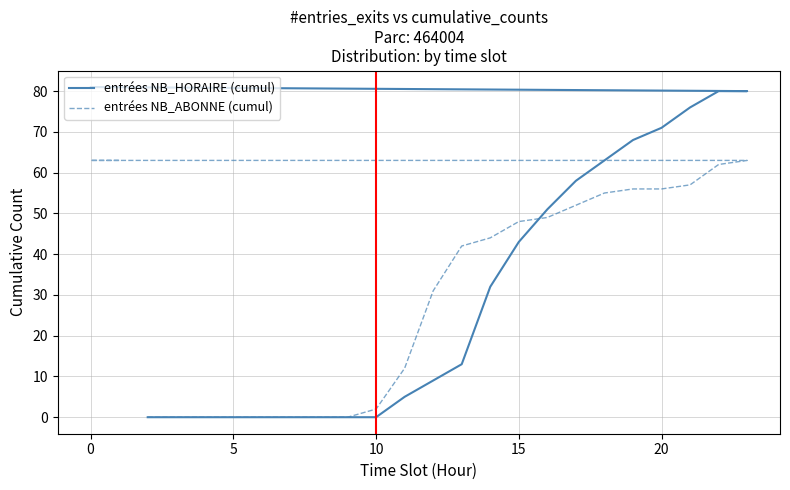

True or false: entrées NB_HORAIRE (cumul) has more than 1 points higher than both neighbors.

False